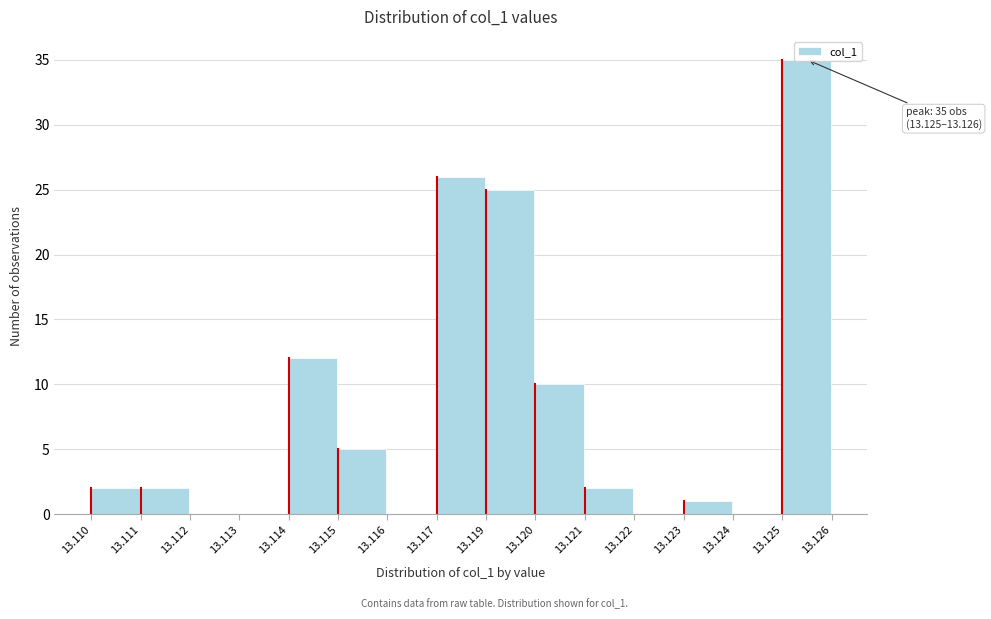

The value at 13.119 is 25. True or false?

True